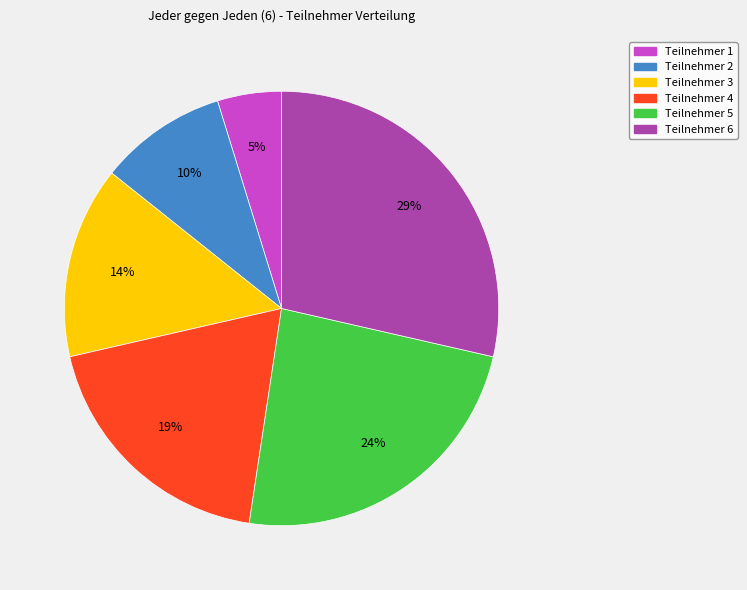

Count the number of slices in the pie.

6